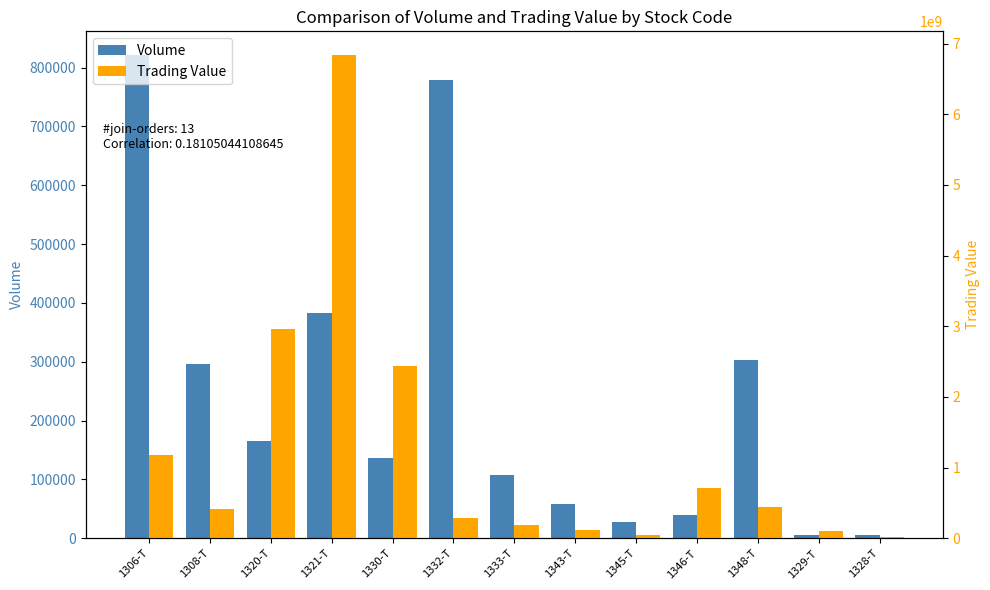

What is the minimum value for Trading Value?

18523150